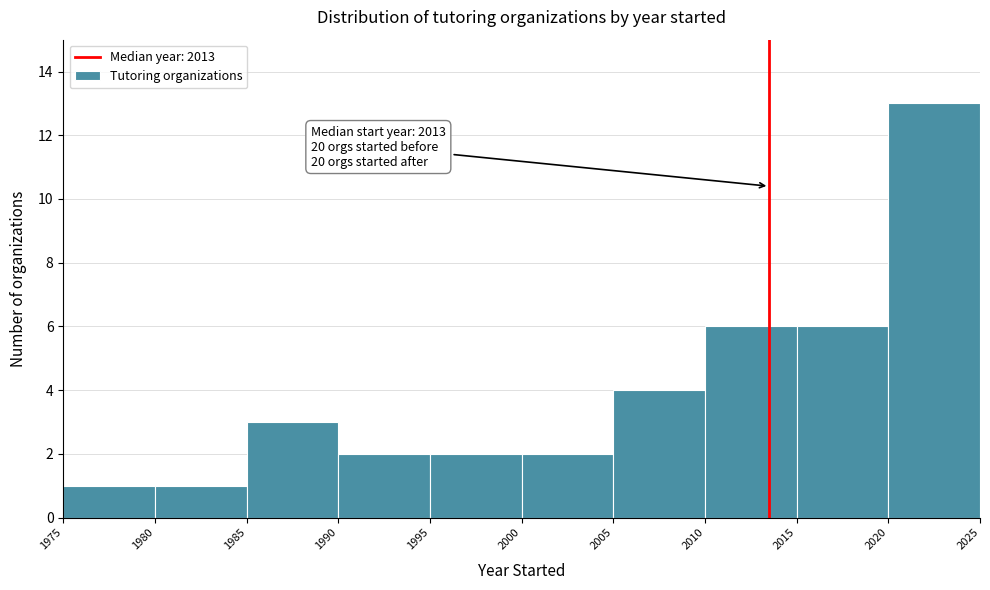

Which range on the x-axis has the tallest bar?

2020 to 2025